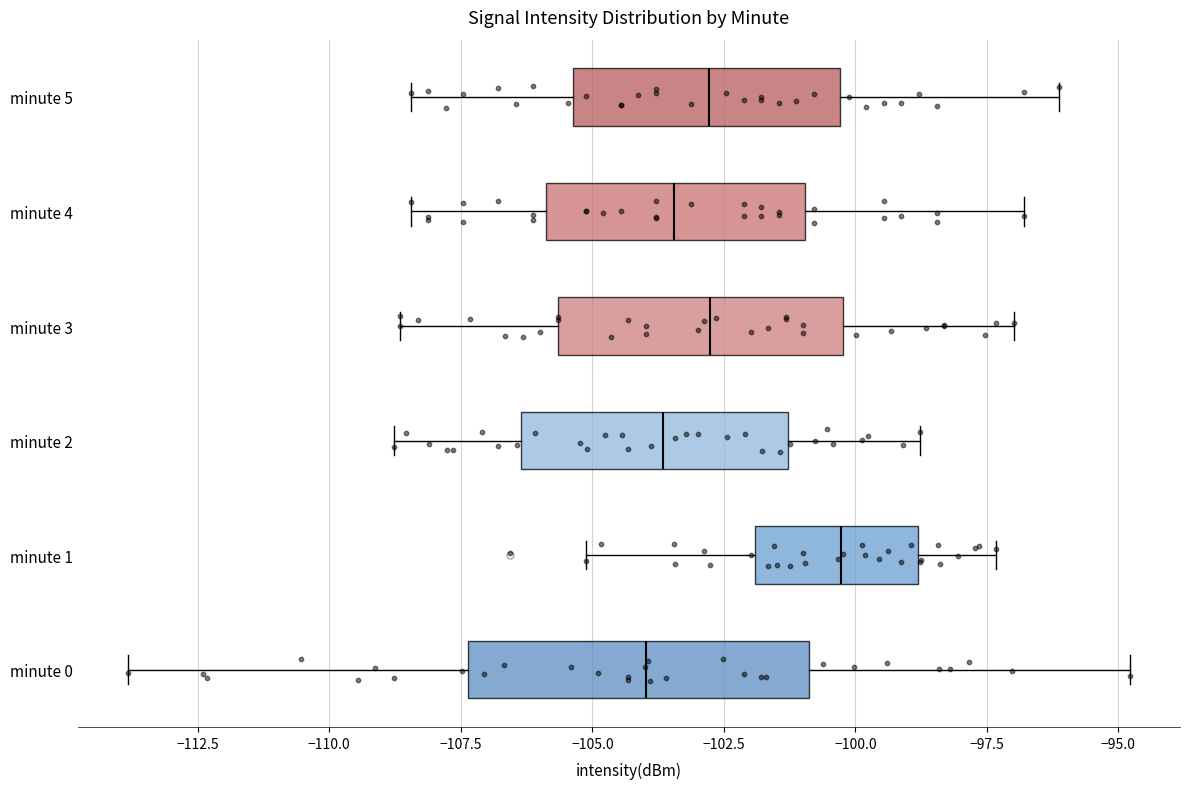

Reading bottom to top, read every box against the x-axis: the position of its median line, the range the box covers, and the ends of its whiskers. The values are not printed on the chart, so give them approximately, as read against the axis.

minute 0: median -104.0, box -107.5 to -101.0, whiskers -114.0 to -95.0
minute 1: median -100.5, box -102.0 to -99.0, whiskers -105.0 to -97.5
minute 2: median -103.5, box -106.5 to -101.5, whiskers -109.0 to -99.0
minute 3: median -103.0, box -105.5 to -100.0, whiskers -108.5 to -97.0
minute 4: median -103.5, box -106.0 to -101.0, whiskers -108.5 to -97.0
minute 5: median -103.0, box -105.5 to -100.5, whiskers -108.5 to -96.0